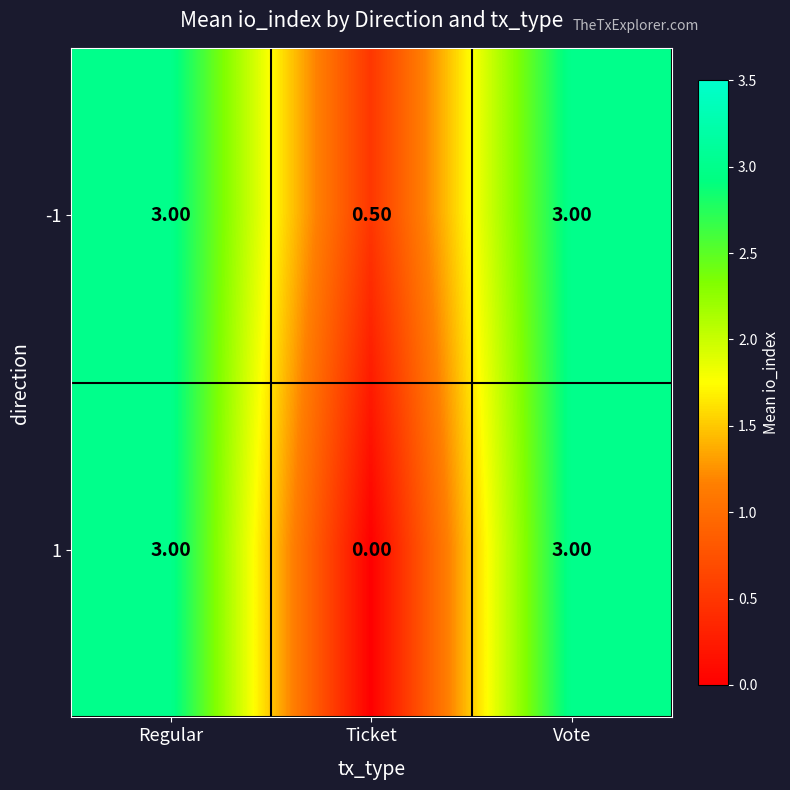

What is the difference between the -1 values at Ticket and Regular?

2.5